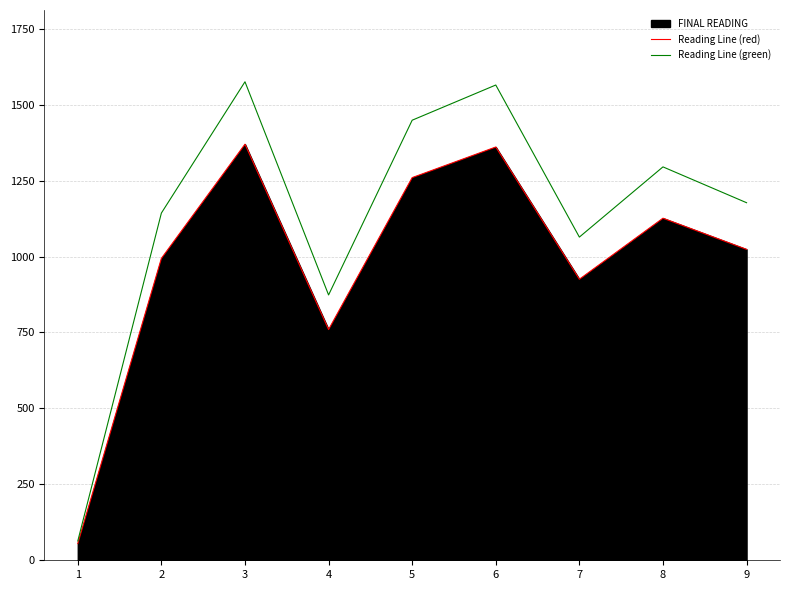

The value of Reading Line (red) at 9 is 1023.7. True or false?

True